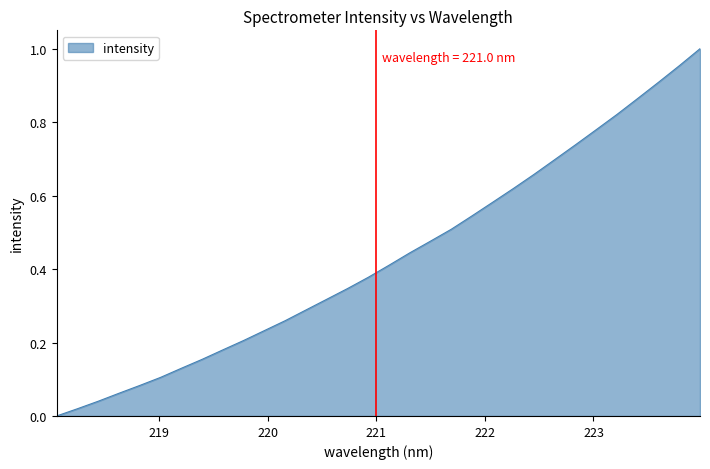

Rank the categories by value from lowest to highest.

218.0596, 218.2508, 218.442, 218.6332, 218.8244, 219.0156, 219.2067, 219.3979, 219.589, 219.7801, 219.9712, 220.1623, 220.3533, 220.5444, 220.7354, 220.9264, 221.1174, 221.3083, 221.4993, 221.6902, 221.8812, 222.0721, 222.263, 222.4538, 222.6447, 222.8355, 223.0264, 223.2172, 223.408, 223.5987, 223.7895, 223.9802